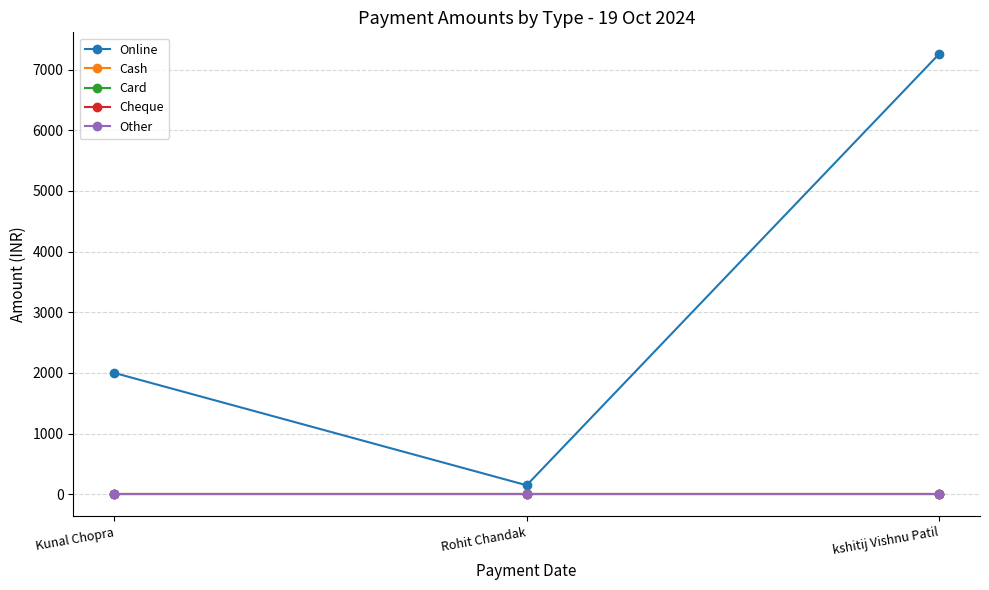

Reading right to left, extract all data points from this chart.

Online: kshitij Vishnu Patil=7250	Rohit Chandak=150	Kunal Chopra=2000
Cash: kshitij Vishnu Patil=0	Rohit Chandak=0	Kunal Chopra=0
Card: kshitij Vishnu Patil=0	Rohit Chandak=0	Kunal Chopra=0
Cheque: kshitij Vishnu Patil=0	Rohit Chandak=0	Kunal Chopra=0
Other: kshitij Vishnu Patil=0	Rohit Chandak=0	Kunal Chopra=0